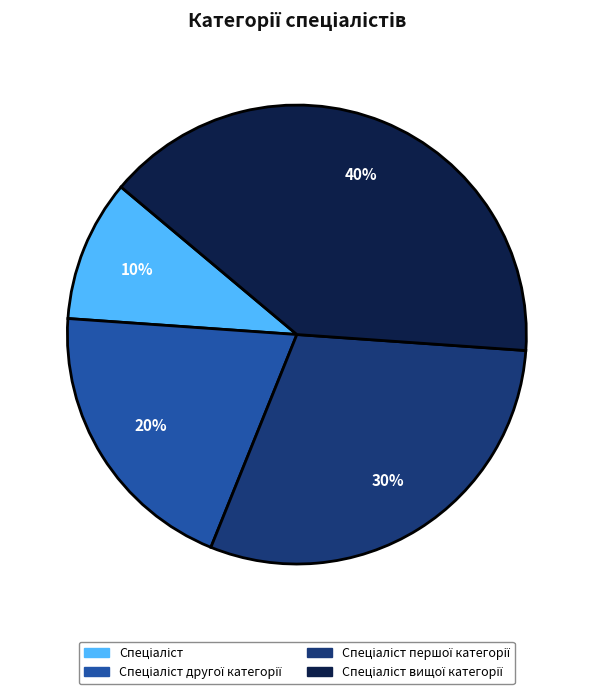

Is there any slice that represents more than half of the pie?

No